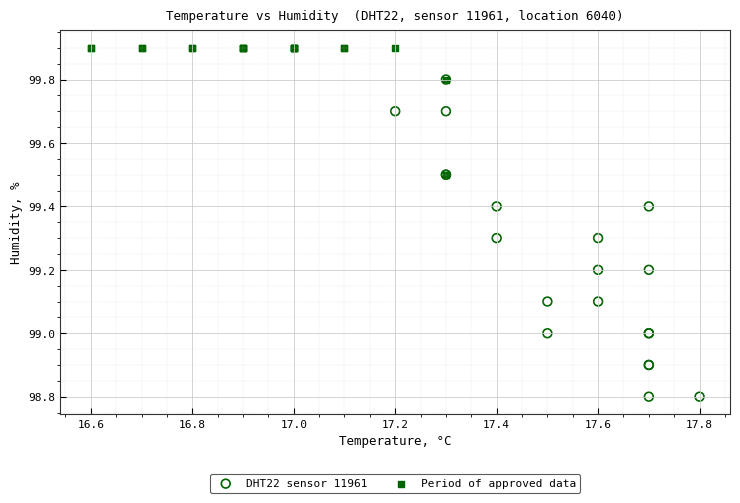

Which series contains the highest Y value?

Period of approved data